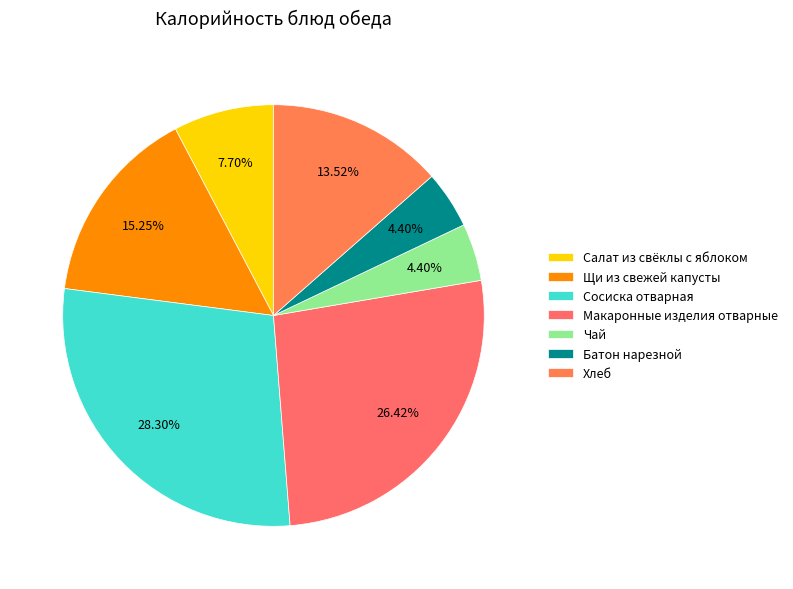

What percentage do Хлеб and Макаронные изделия отварные together represent?

39.9%